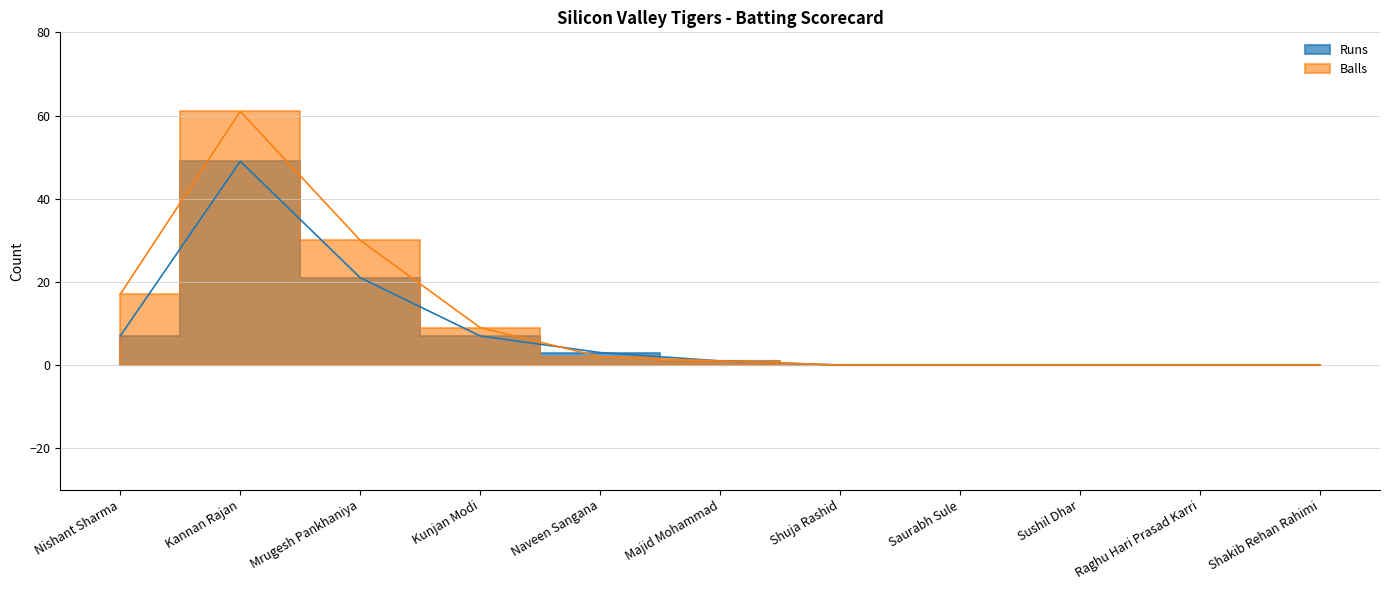

Where does the Runs series first go above 1?

Nishant Sharma